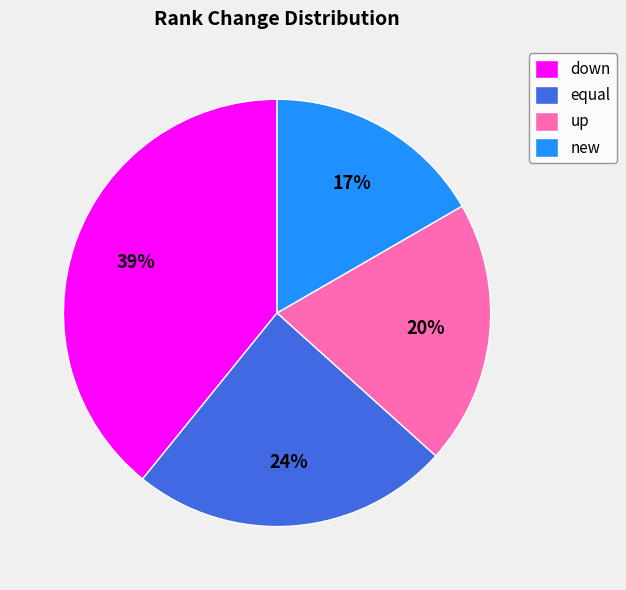

Is the sum of down and new greater than half?

Yes